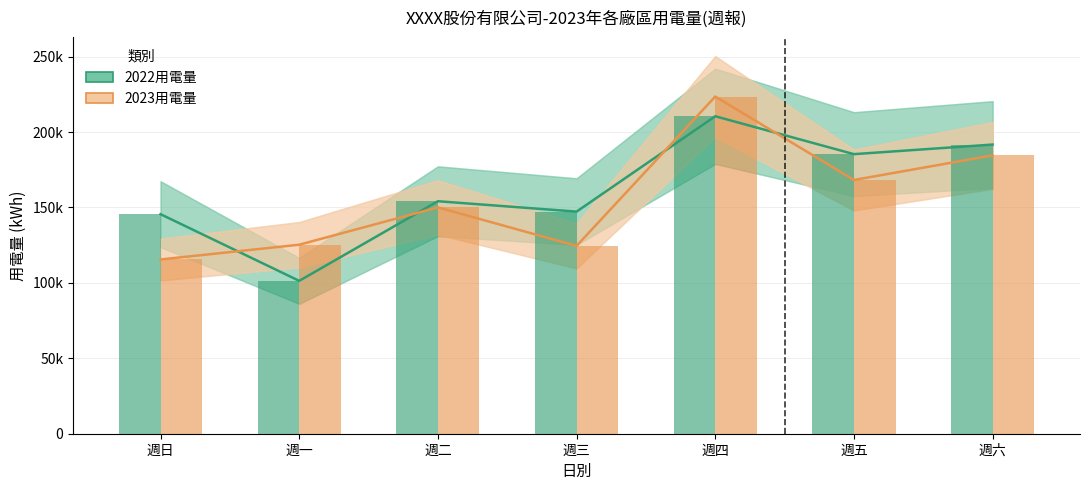

The value of 2023用電量 at 週六 is 184541.0. True or false?

True